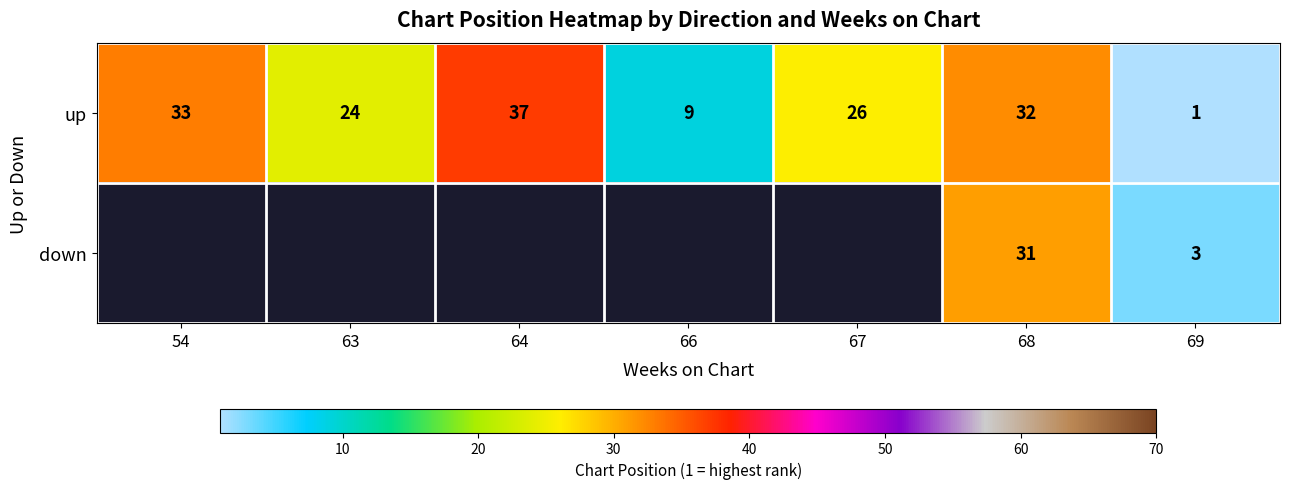

The up series shows 0 at 69. True or false?

False